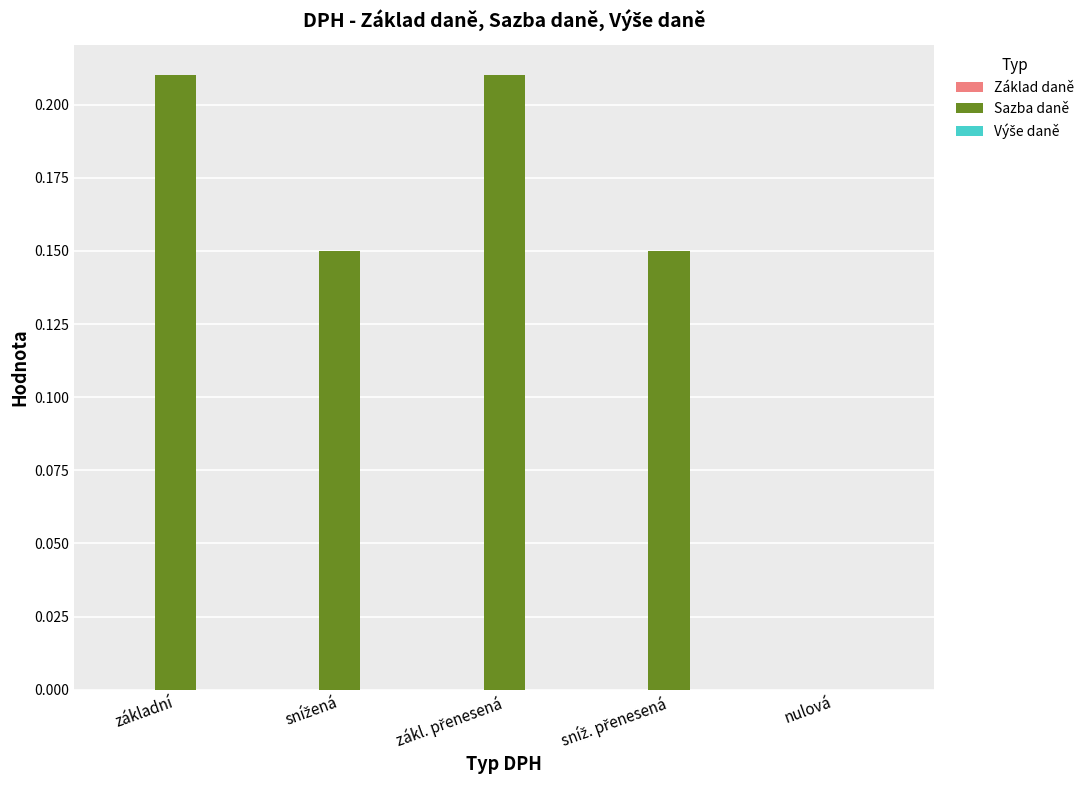

True or false: the data shows 0.1 at základní.

False